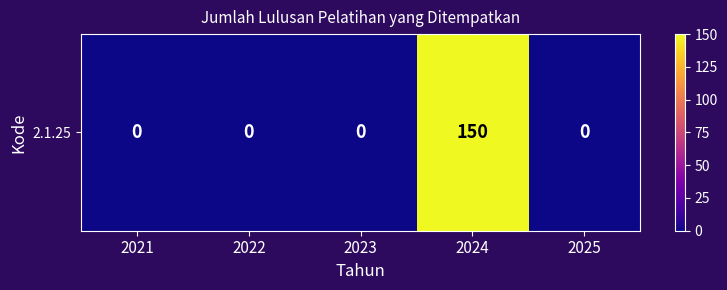

Which label corresponds to the smallest value in the chart?

2021